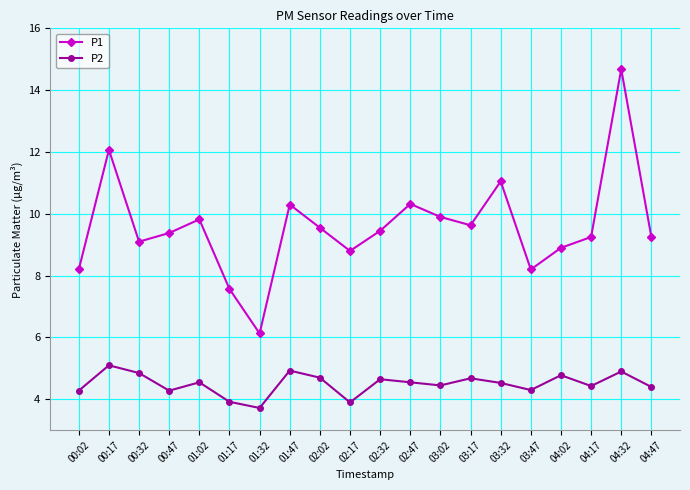

Which series has the largest total across all categories?

P1